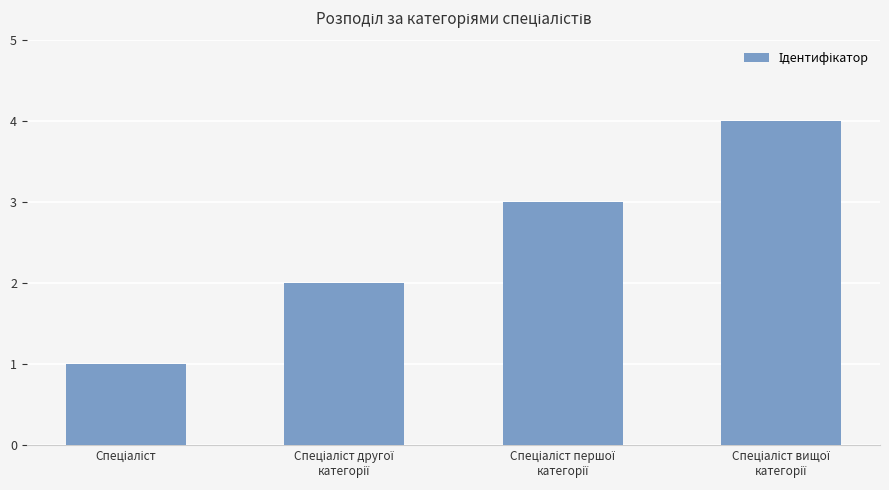

What is the difference between the maximum and minimum values?

3